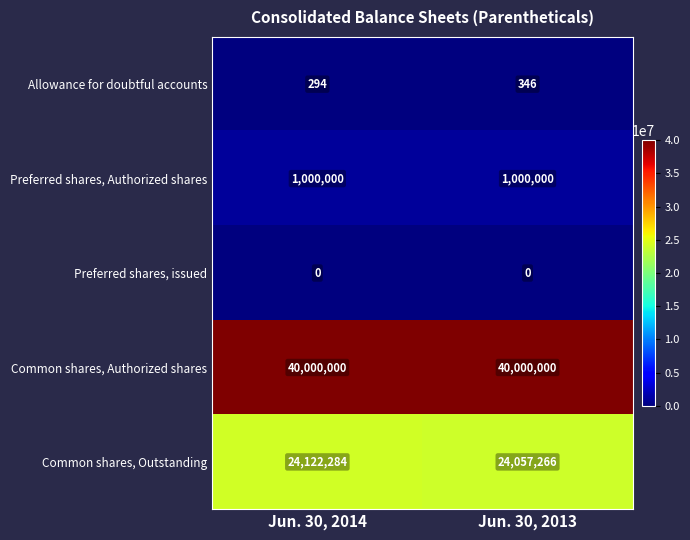

What is the greatest value displayed?

40000000